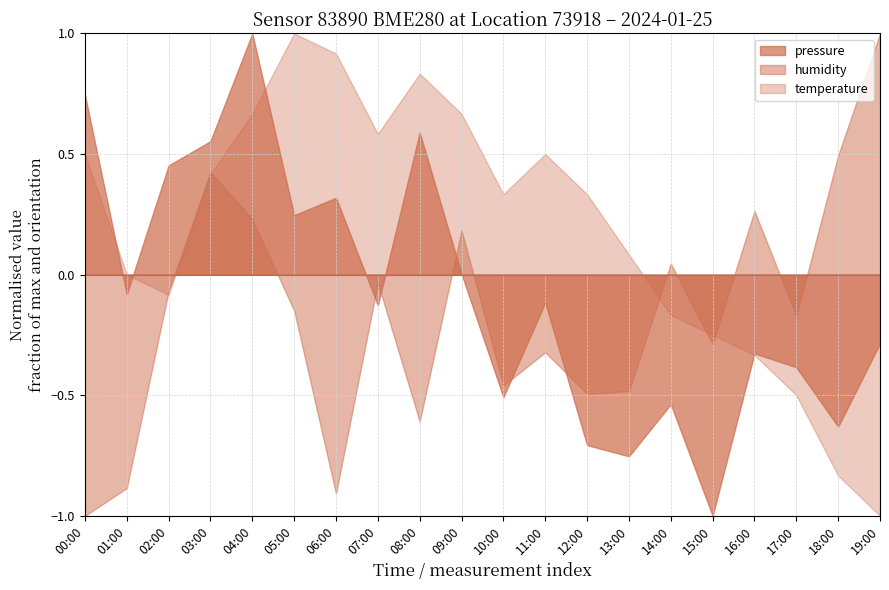

Reading left to right, what are all the values shown in this chart?

pressure: 00:00=101060.3	01:00=101049.5	02:00=101056.5	03:00=101057.8	04:00=101063.6	05:00=101053.8	06:00=101054.8	07:00=101048.9	08:00=101058.3	09:00=101050.6	10:00=101044.0	11:00=101049.1	12:00=101041.4	13:00=101040.8	14:00=101043.6	15:00=101037.6	16:00=101046.3	17:00=101045.6	18:00=101042.4	19:00=101046.9
humidity: 00:00=84.2	01:00=84.3	02:00=85.0	03:00=85.4	04:00=85.2	05:00=84.9	06:00=84.3	07:00=85.0	08:00=84.5	09:00=85.2	10:00=84.7	11:00=84.8	12:00=84.6	13:00=84.6	14:00=85.1	15:00=84.8	16:00=85.3	17:00=84.9	18:00=85.5	19:00=85.9
temperature: 00:00=1.2	01:00=1.1	02:00=1.1	03:00=1.2	04:00=1.2	05:00=1.2	06:00=1.2	07:00=1.2	08:00=1.2	09:00=1.2	10:00=1.2	11:00=1.2	12:00=1.2	13:00=1.1	14:00=1.1	15:00=1.1	16:00=1.1	17:00=1.1	18:00=1.0	19:00=1.0